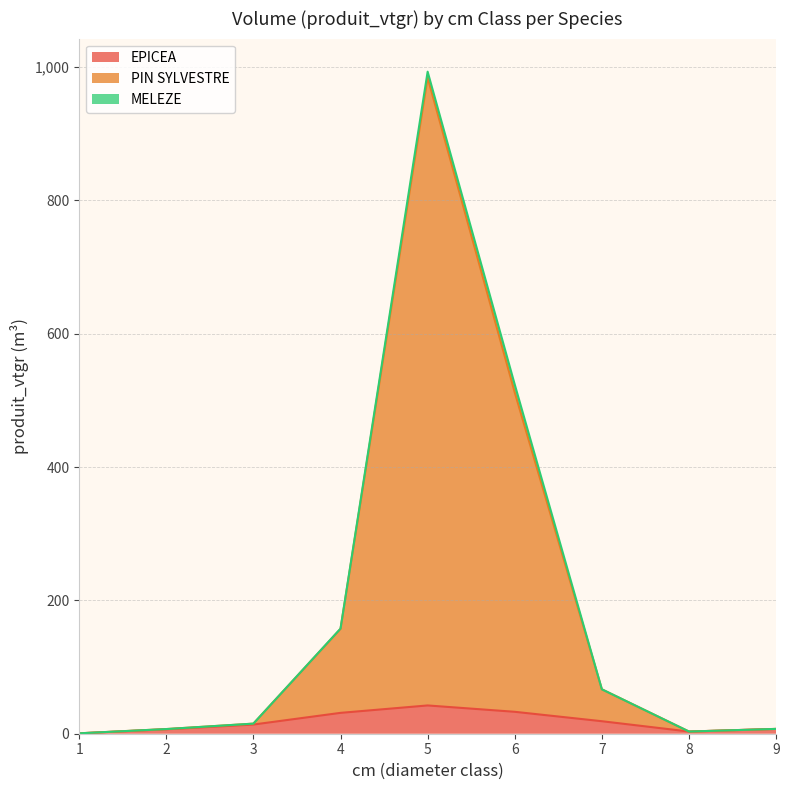

What is the value of the PIN SYLVESTRE point at the 2nd from the left?

7.0